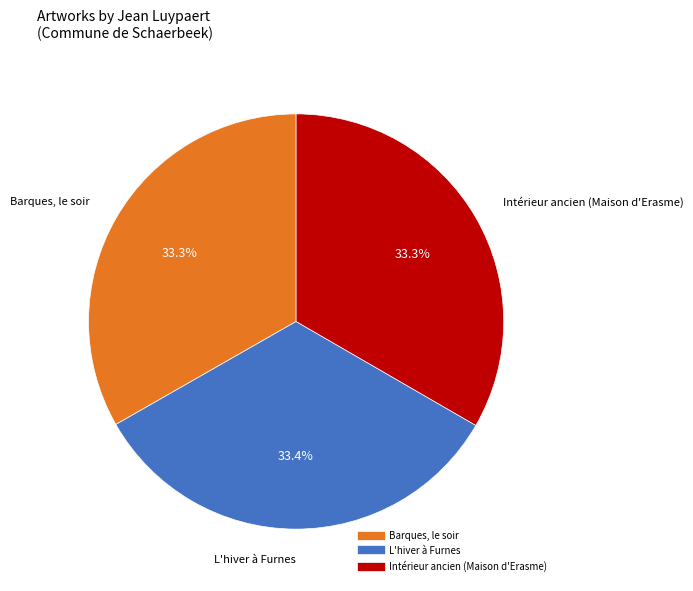

What percentage is NOT represented by Intérieur ancien (Maison d'Erasme)?

66.7%